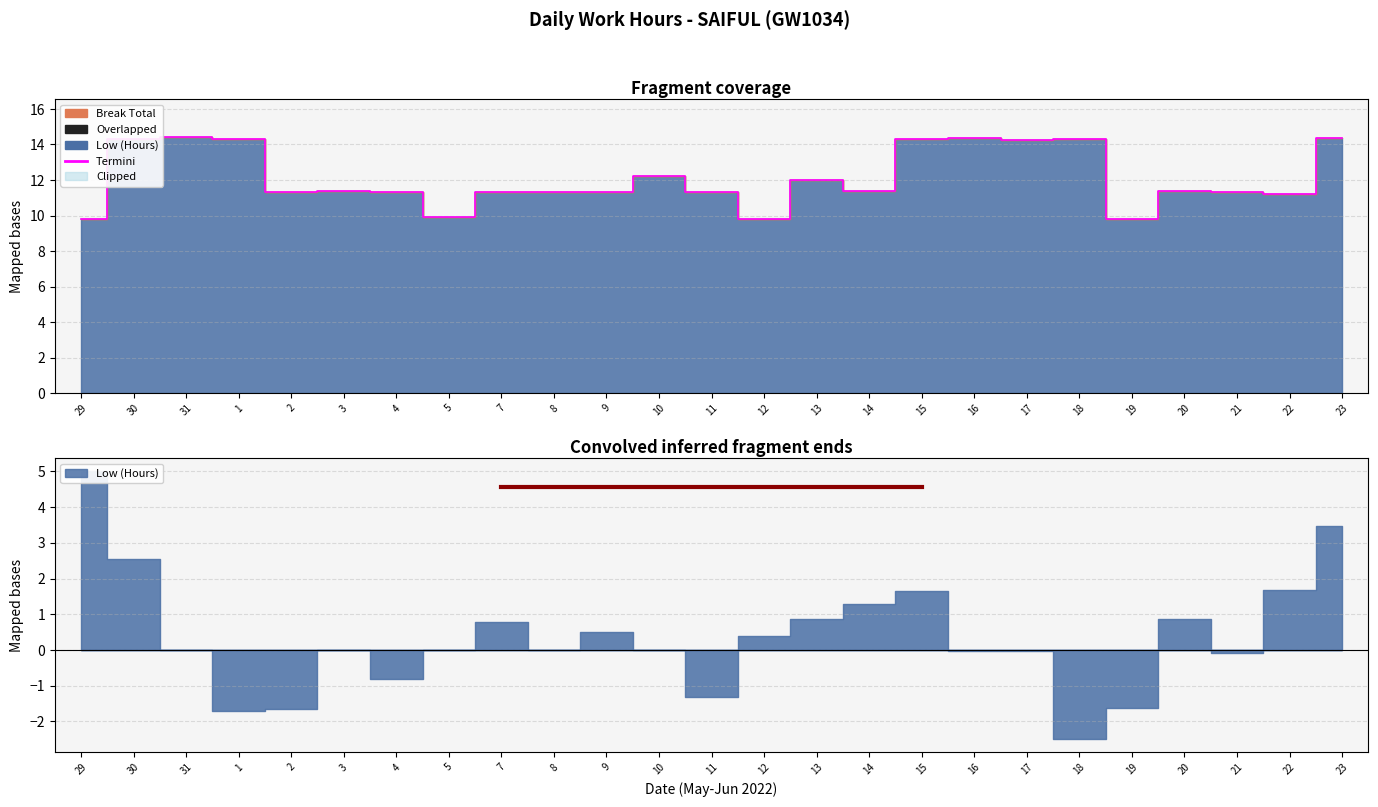

Reading left to right, list all the values displayed in this chart.

29=9.8	30=14.3	31=14.4	1=14.3	2=11.3	3=11.4	4=11.3	5=9.9	7=11.3	8=11.3	9=11.3	10=12.2	11=11.3	12=9.8	13=12.0	14=11.4	15=14.3	16=14.4	17=14.3	18=14.3	19=9.8	20=11.4	21=11.3	22=11.2	23=14.3